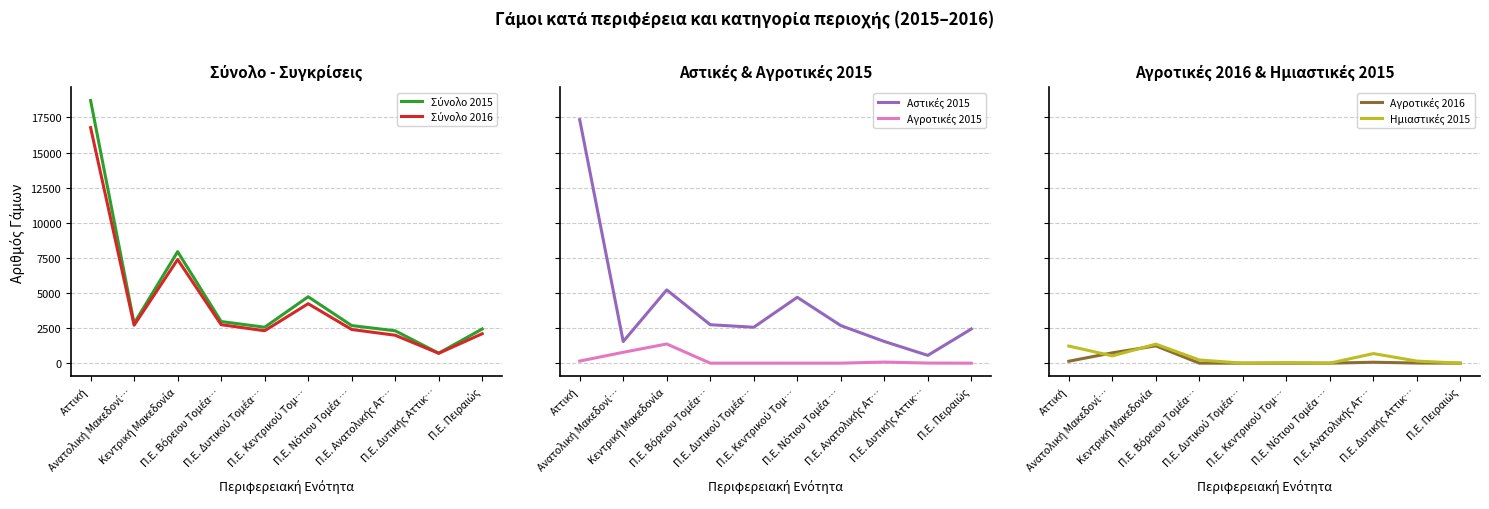

How many lines are shown in the chart?

6